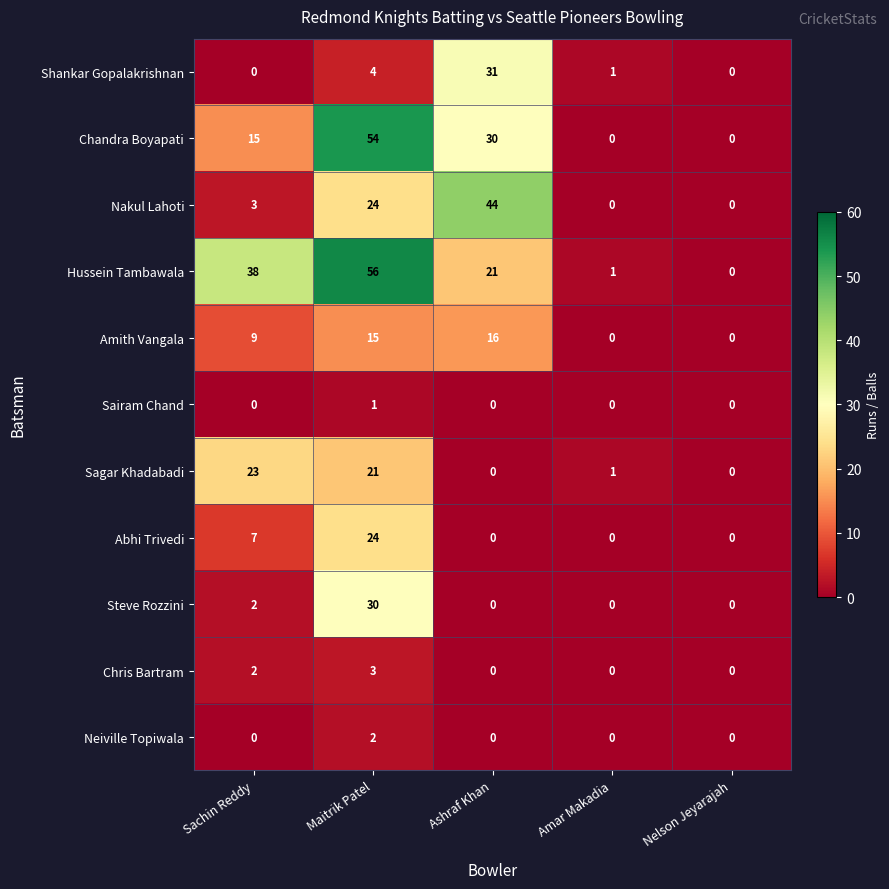

What is the difference between the highest and lowest values at Maitrik Patel?

55